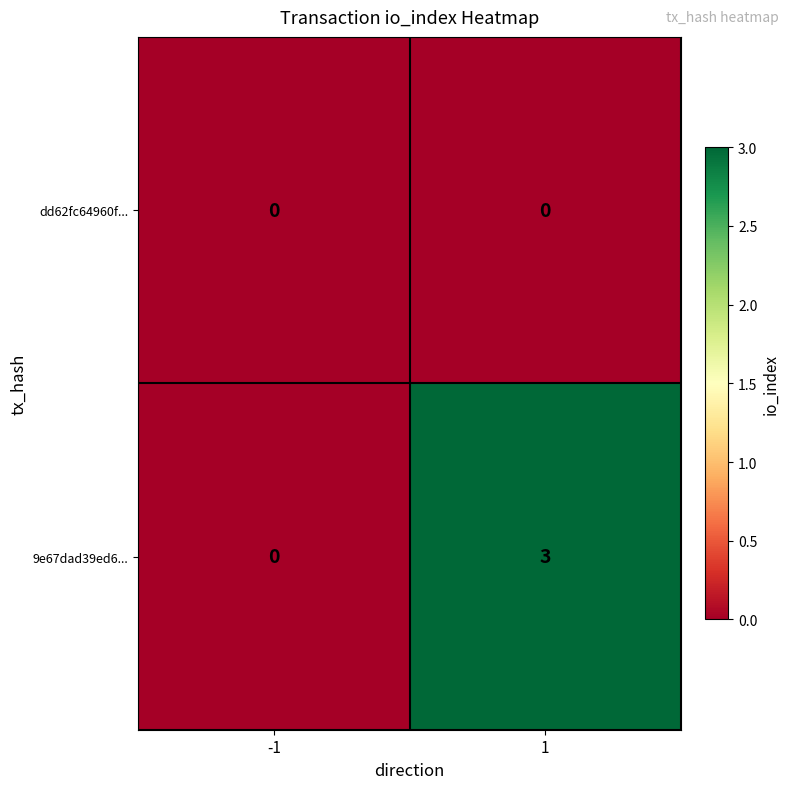

What is the approximate value of 9e67dad39ed6... at 1?

3